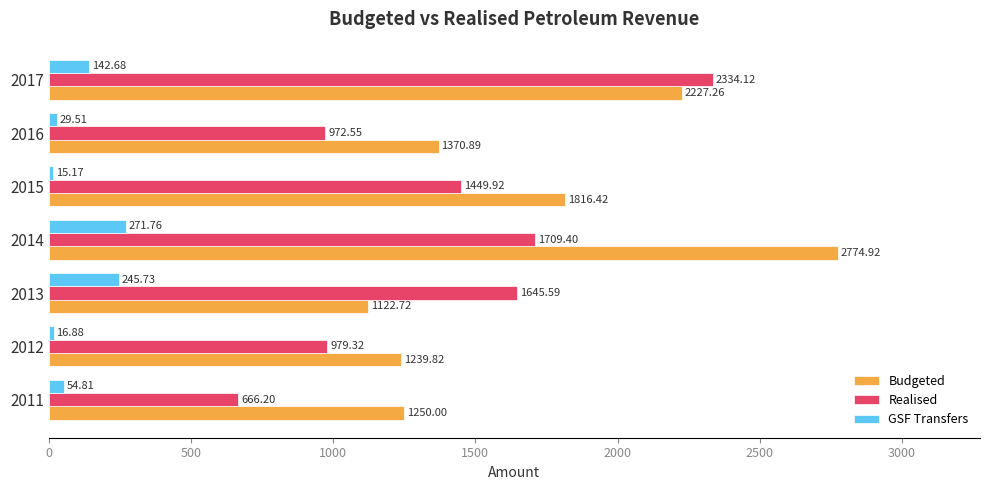

Is the value of Budgeted at 2013 greater than the value of GSF Transfers at 2017?

Yes